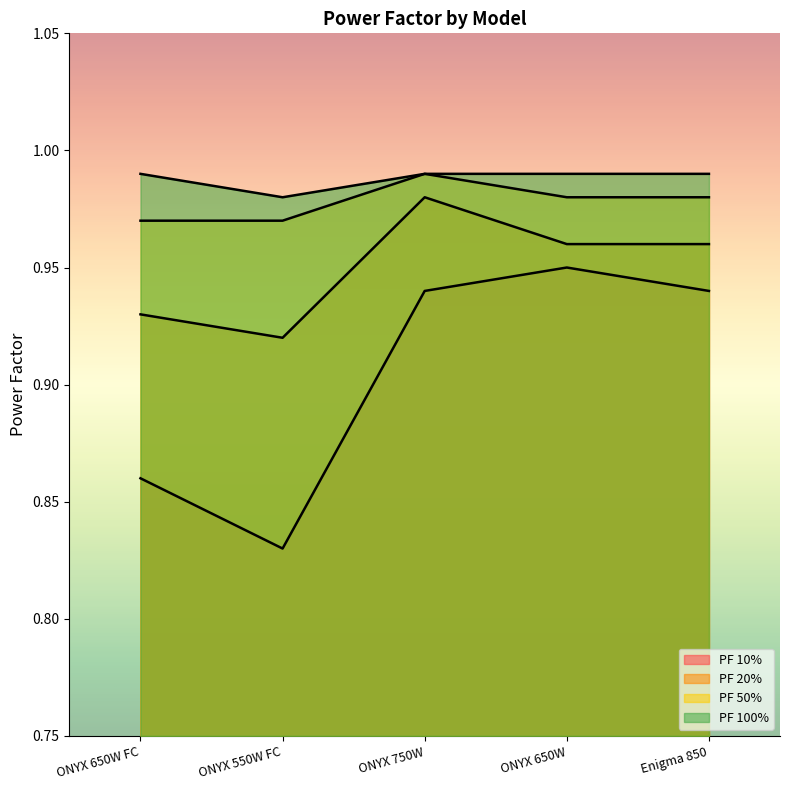

True or false: PF 20% and PF 50% intersect in this chart.

False